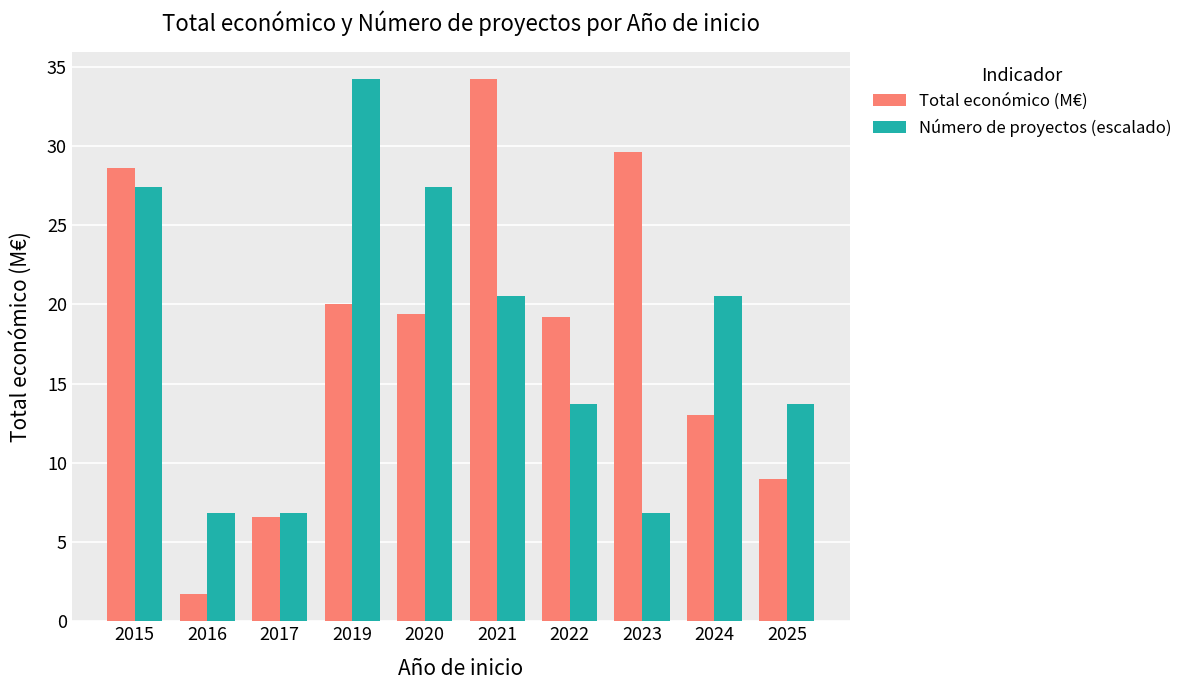

True or false: Número de proyectos (escalado) has a value of 27.4 at 2015.

True